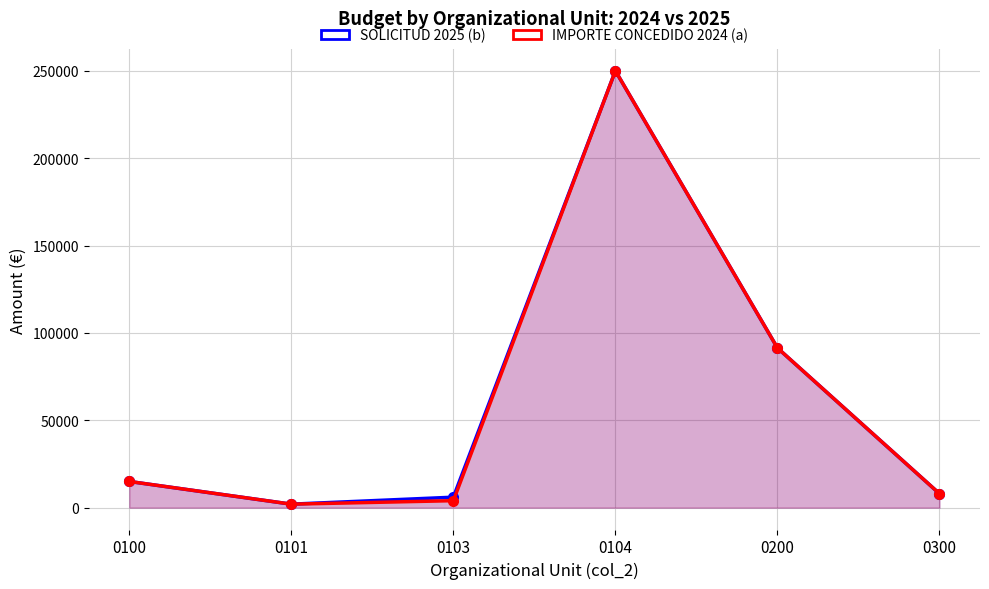

True or false: IMPORTE CONCEDIDO 2024 (a) has a value of 784 at 0101.

False